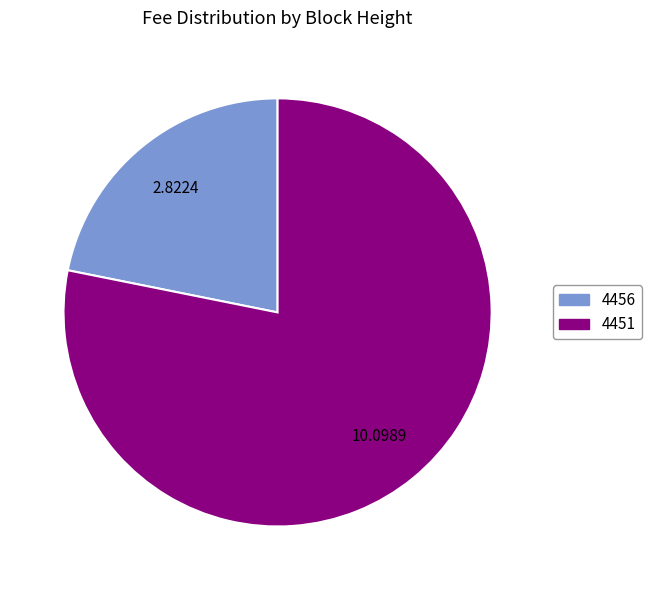

Rank the categories by value from lowest to highest.

4456, 4451